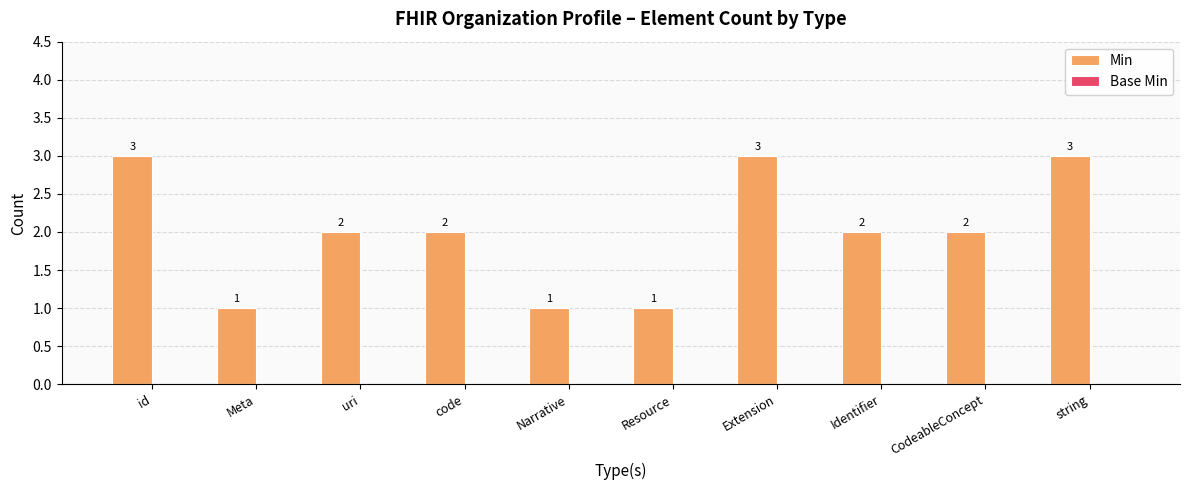

What is the change in value from Meta to code?

+1